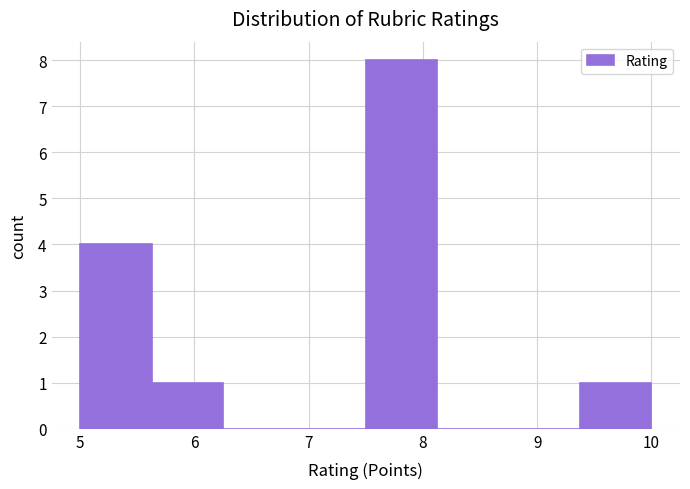

Over which range of the x-axis is the bar tallest?

7.5 to 8.1